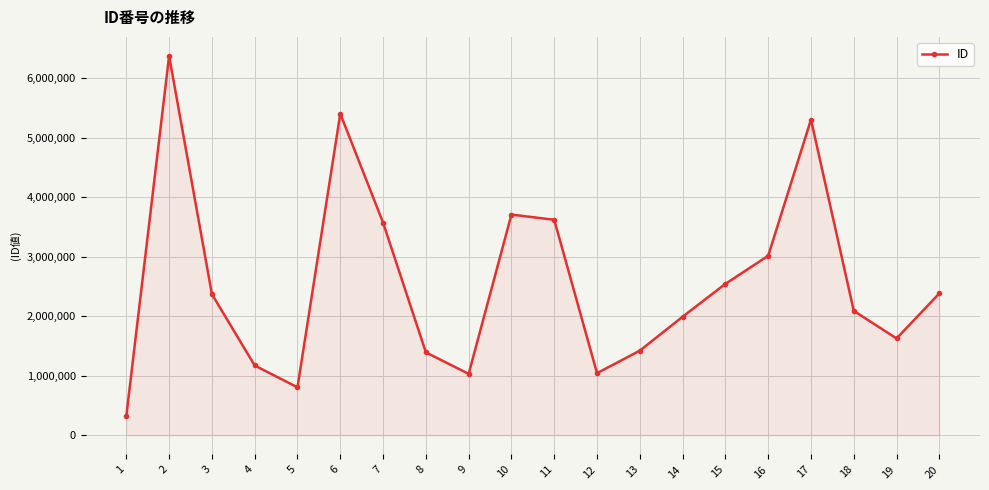

True or false: the data shows 3623940 at 11.

True